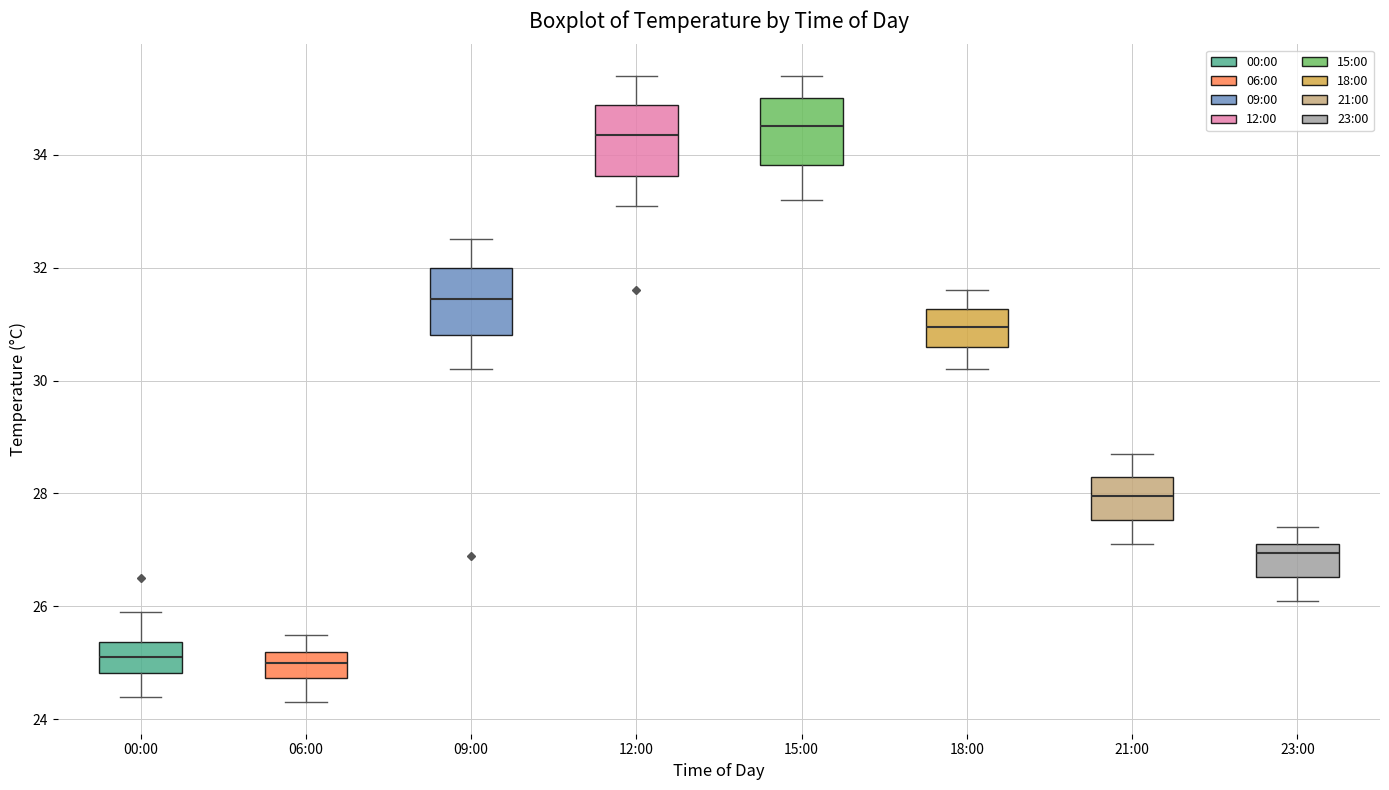

Reading left to right, read every box against the y-axis: the position of its median line, the range the box covers, and the ends of its whiskers. The values are not printed on the chart, so give them approximately, as read against the axis.

00:00: median 25.2, box 24.8 to 25.4, whiskers 24.4 to 26.0
06:00: median 25.0, box 24.8 to 25.2, whiskers 24.4 to 25.6
09:00: median 31.4, box 30.8 to 32.0, whiskers 30.2 to 32.6
12:00: median 34.4, box 33.6 to 34.8, whiskers 33.2 to 35.4
15:00: median 34.6, box 33.8 to 35.0, whiskers 33.2 to 35.4
18:00: median 31.0, box 30.6 to 31.2, whiskers 30.2 to 31.6
21:00: median 28.0, box 27.6 to 28.4, whiskers 27.2 to 28.8
23:00: median 27.0, box 26.6 to 27.2, whiskers 26.2 to 27.4